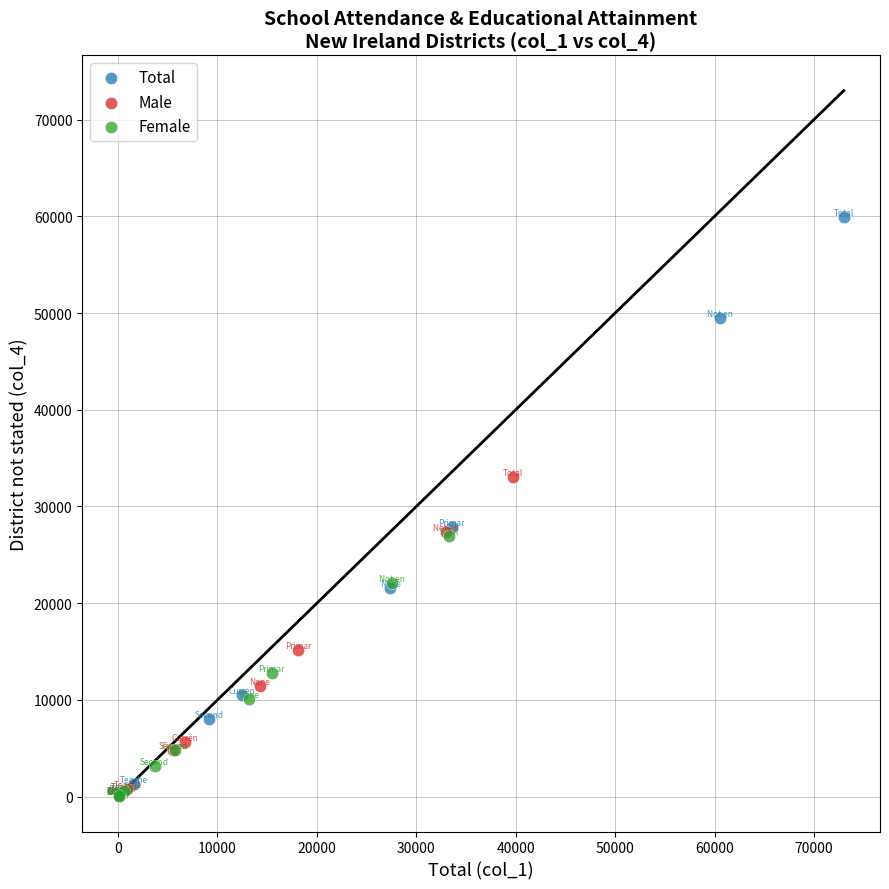

Which series contains the highest Y value?

Total